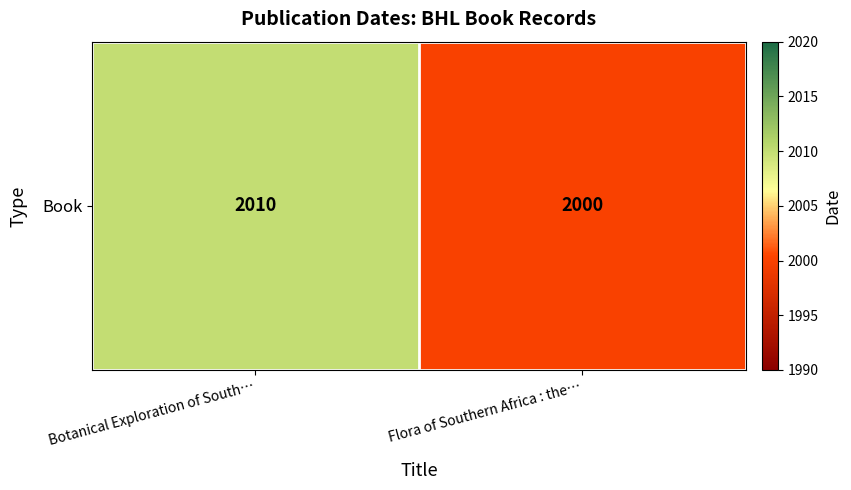

List the labels in order of value, largest first.

Botanical Exploration of South…, Flora of Southern Africa : the…